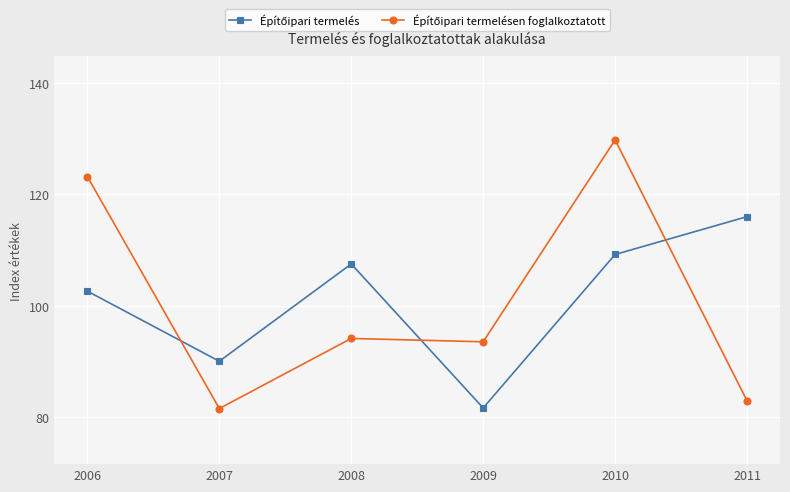

Does the chart have visible grid lines?

Yes